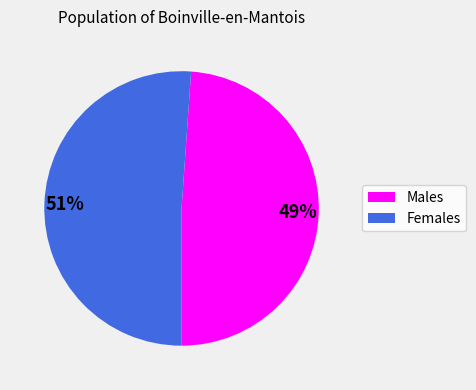

Which has a higher value, Females or Males?

Females